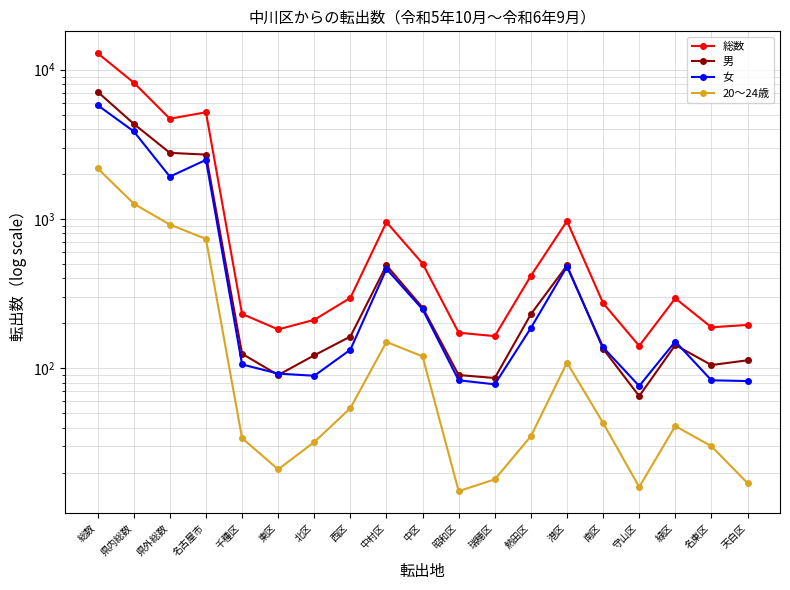

Where does the 男 series first go above 143?

総数